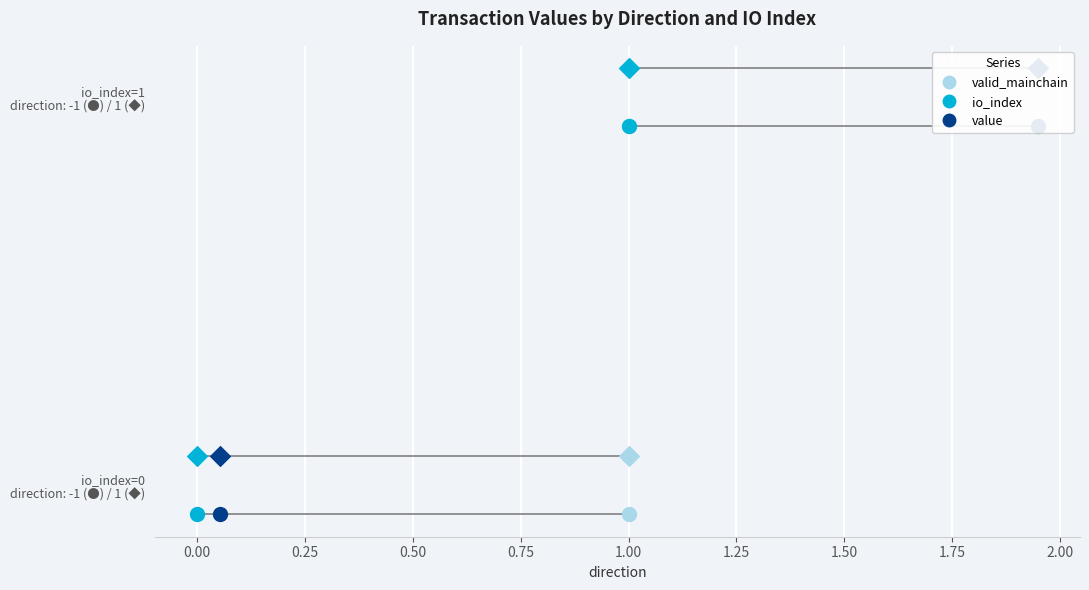

Which series reaches the minimum Y coordinate?

valid_mainchain (dir=-1)